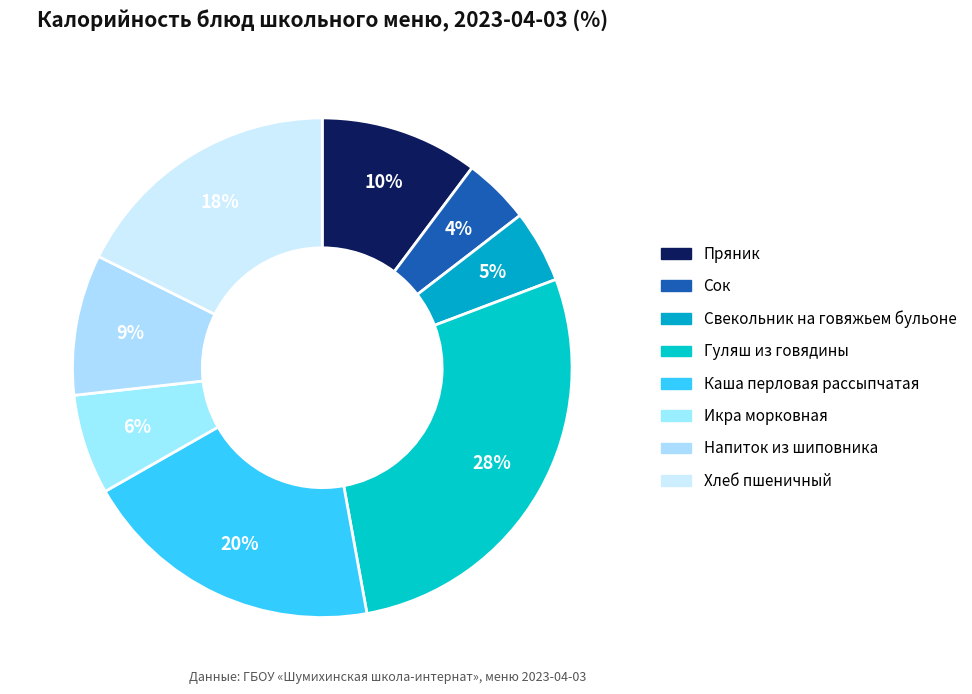

What percentage is the Каша перловая рассыпчатая slice, to the nearest percent?

20%